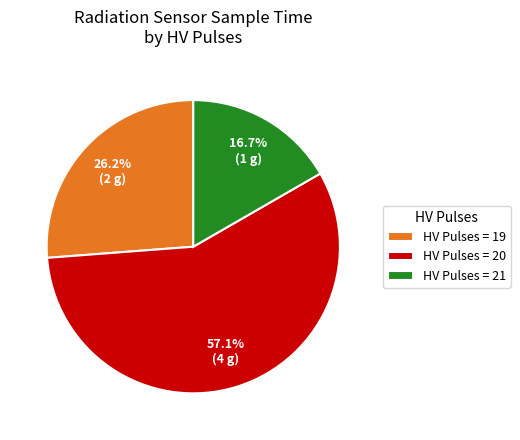

Do HV Pulses = 19 and HV Pulses = 20 together represent more than half of the pie?

Yes